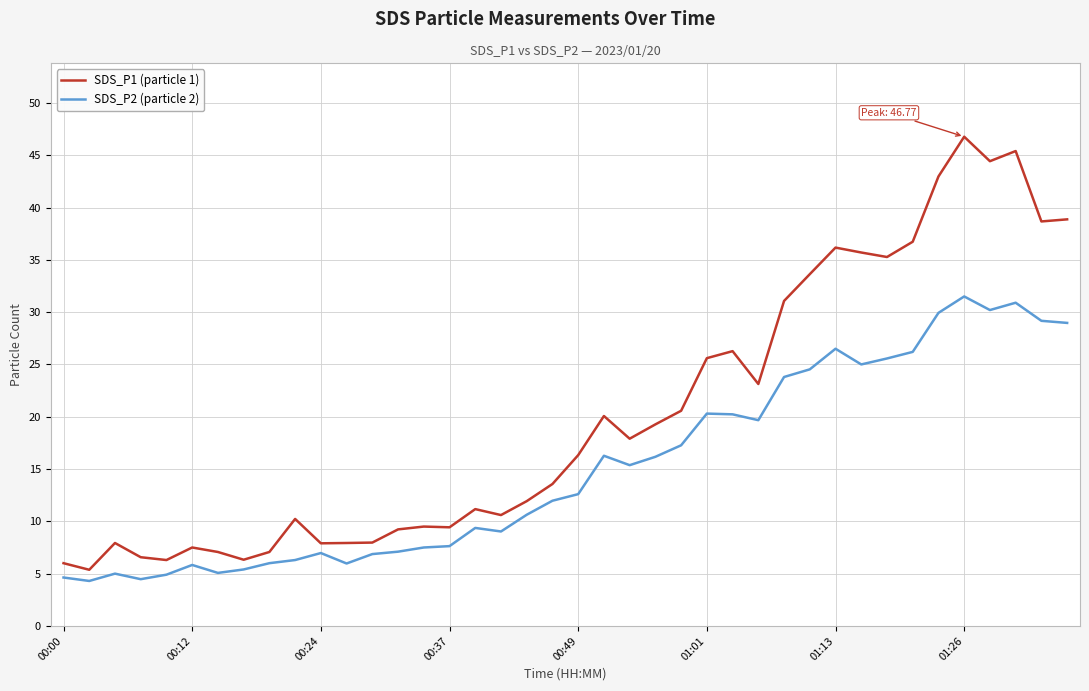

Which series has the largest range (max minus min)?

SDS_P1 (particle 1)